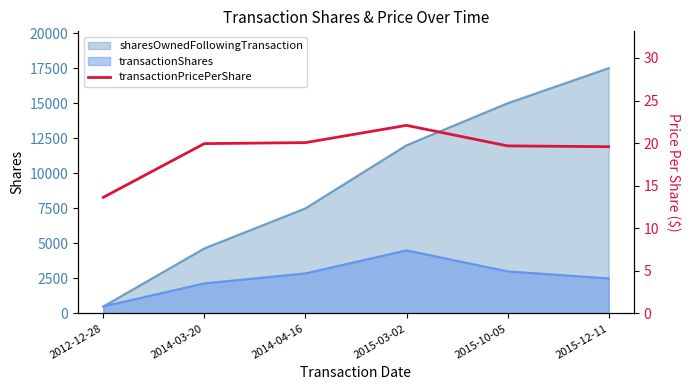

Reading right to left, extract all data points from this chart.

2015-12-11=19.6	2015-10-05=19.7	2015-03-02=22.1	2014-04-16=20.1	2014-03-20=19.9	2012-12-28=13.6